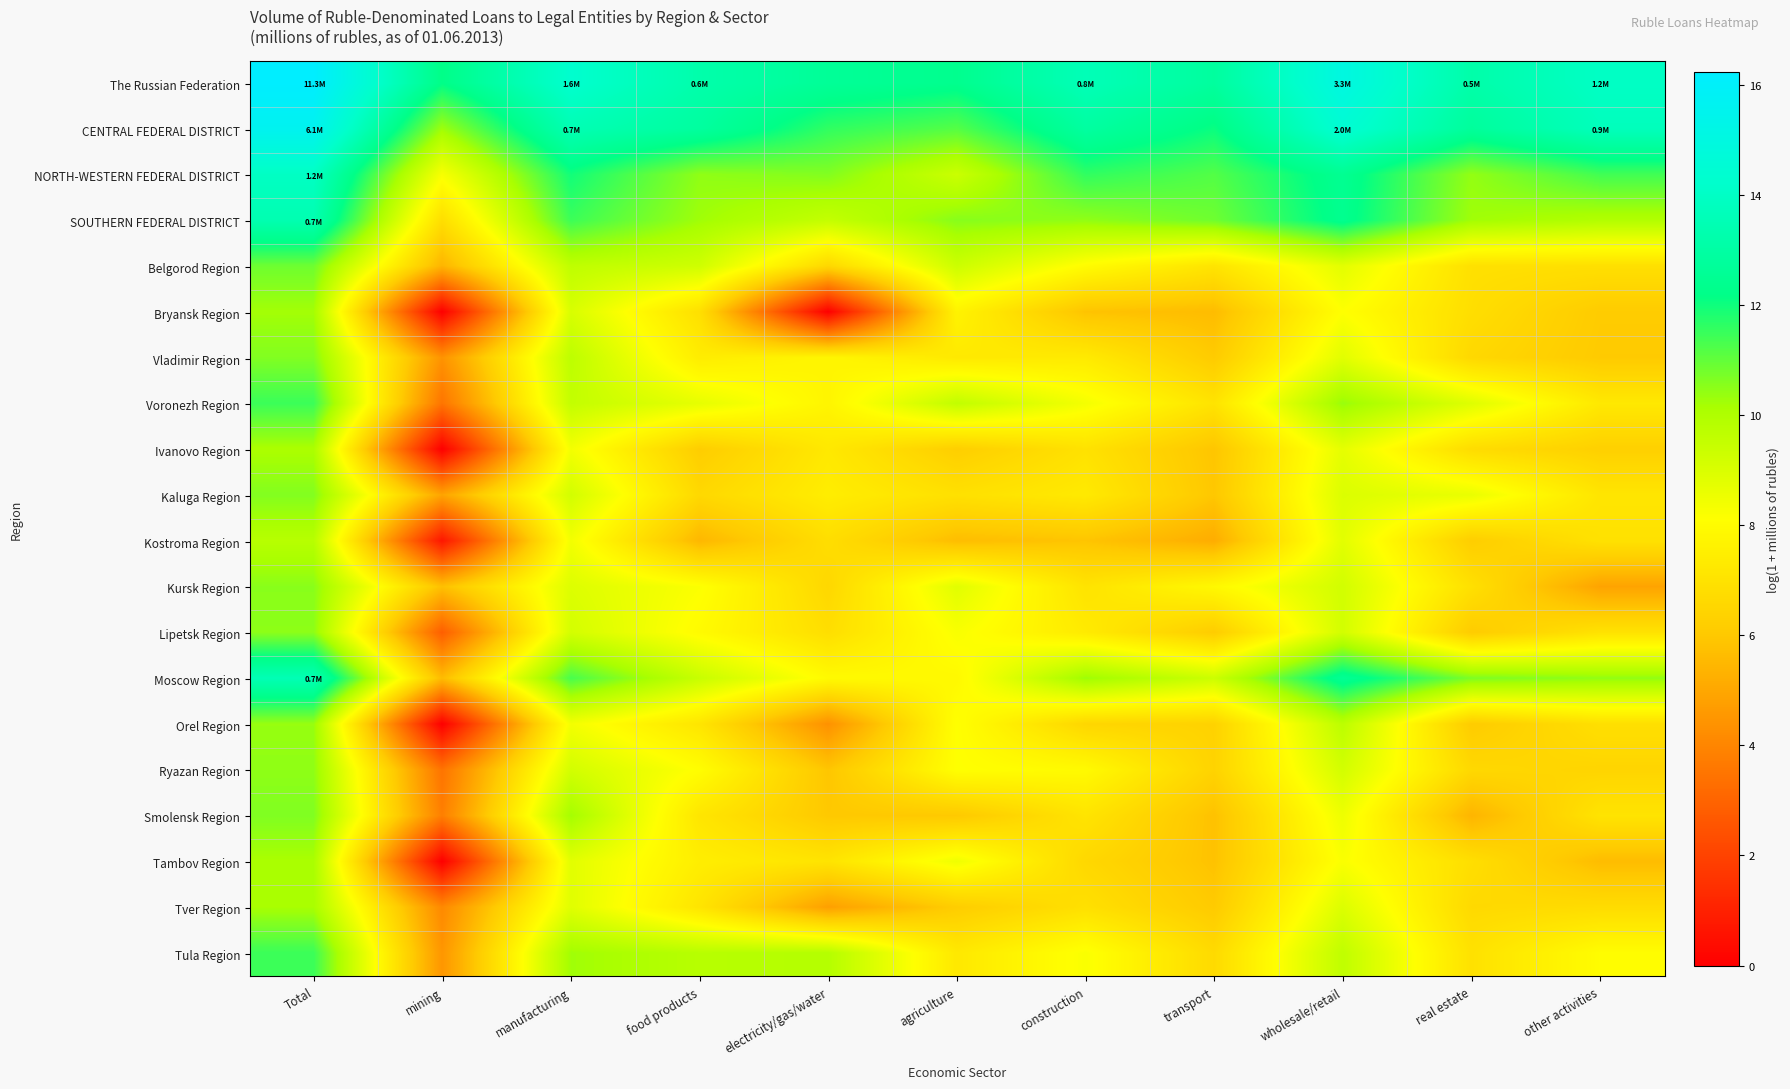

At how many categories does at least one series exceed 6?

11